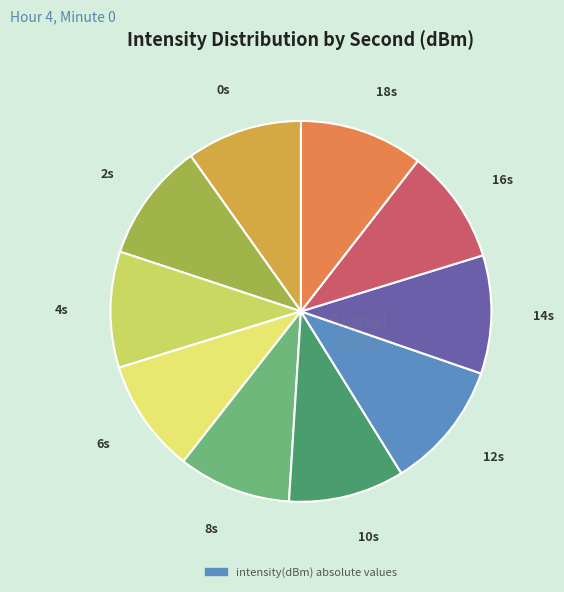

Does any single category account for the majority?

No